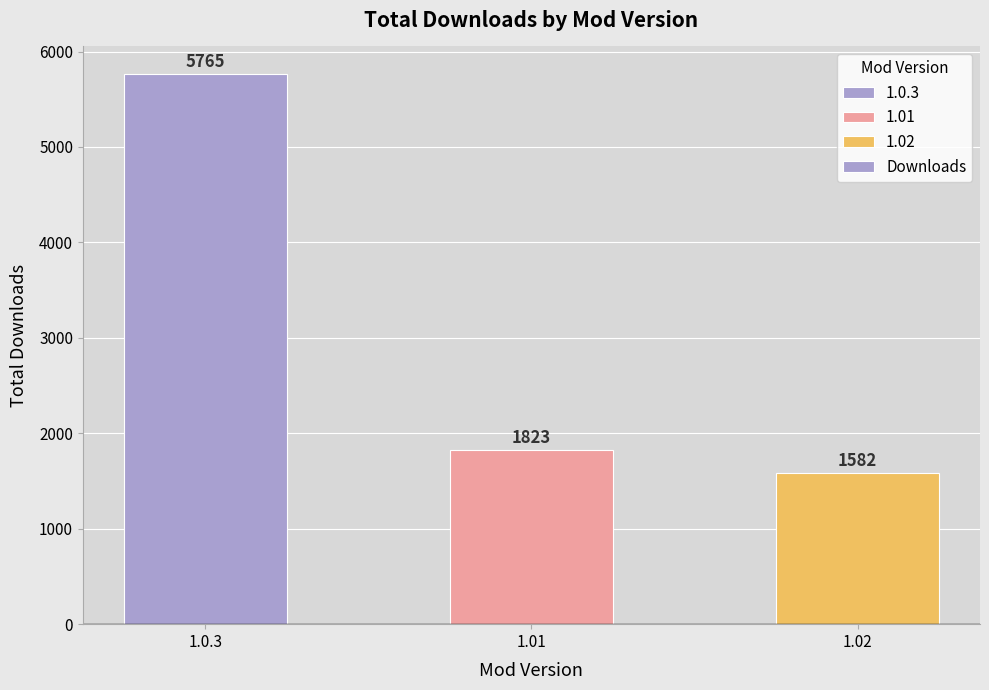

How many bars are there in total?

3